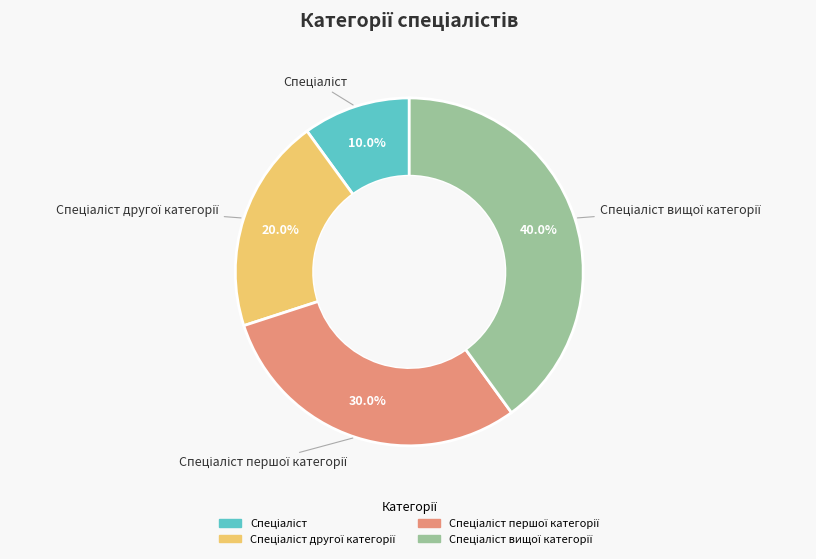

Is there any slice that represents more than half of the pie?

No